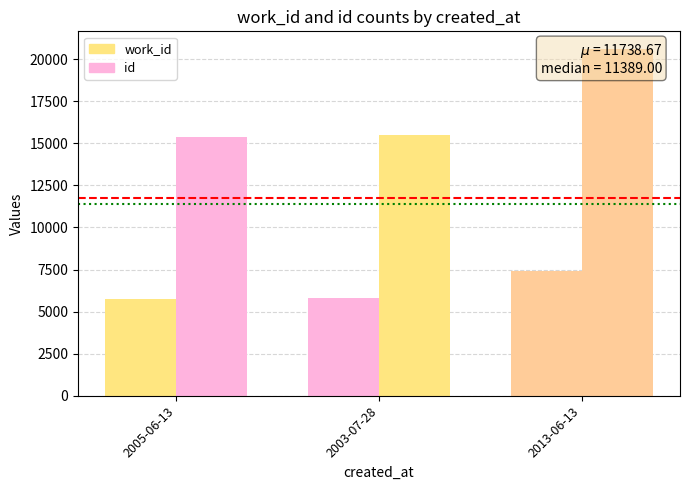

Is it true that id equals 15470 at 2003-07-28?

True